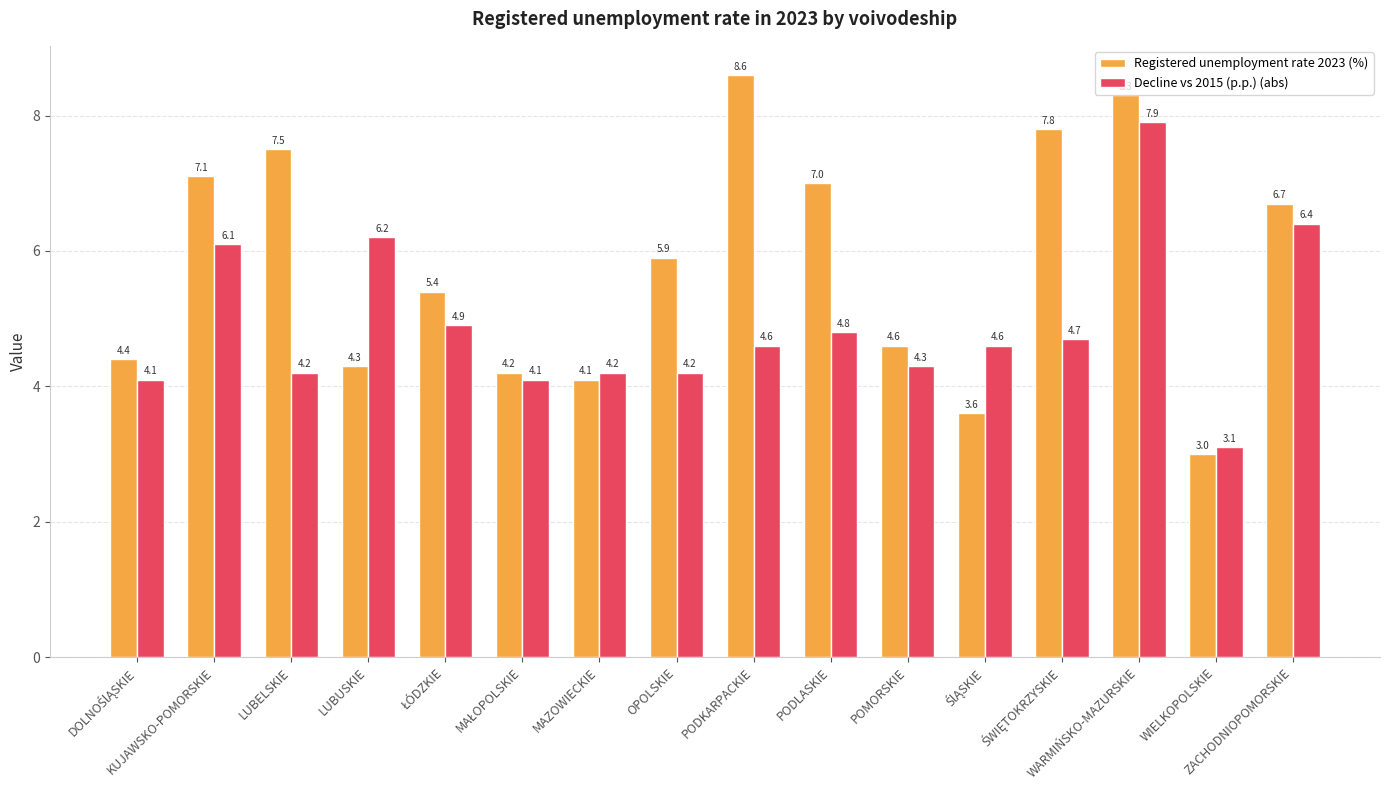

At which category is the sum across all series the highest?

WARMIŃSKO-MAZURSKIE